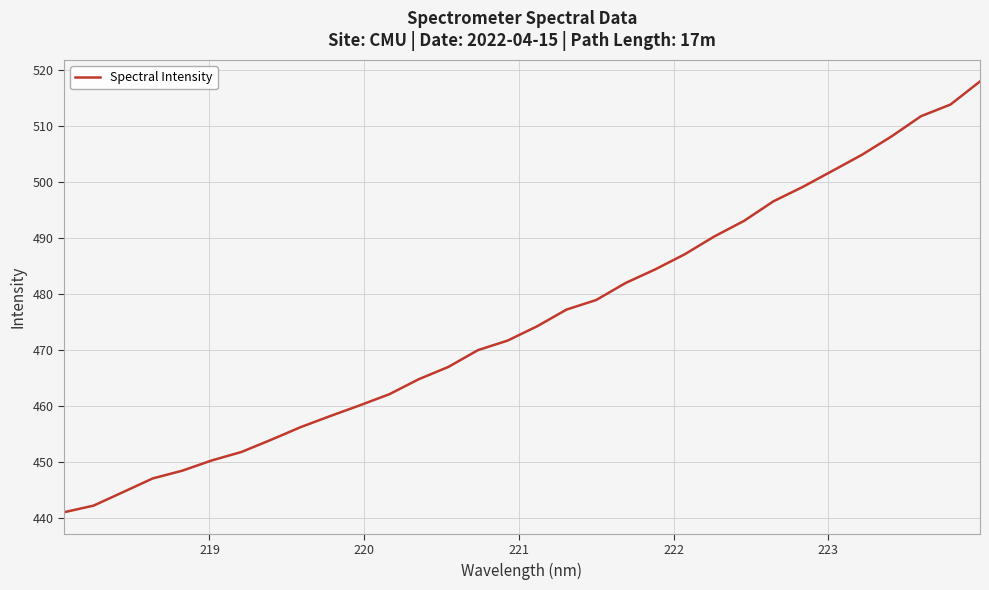

What is the smallest value displayed?

441.0